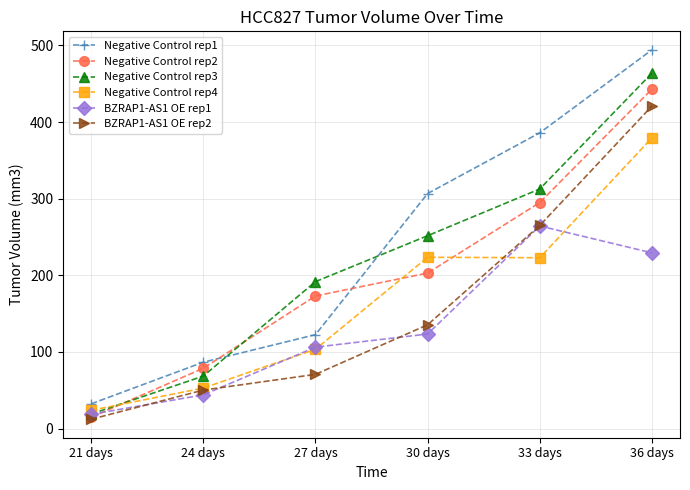

How many lines are shown in the chart?

6